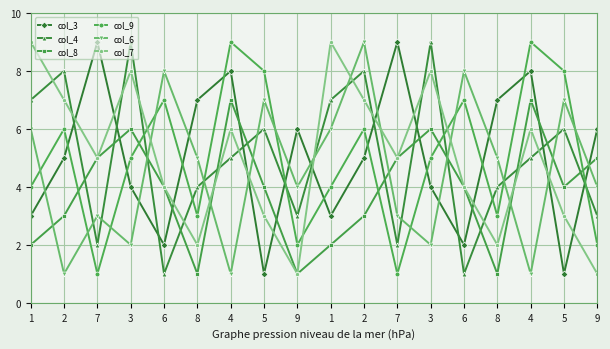

Which category has the lowest value in the col_9 series?

7